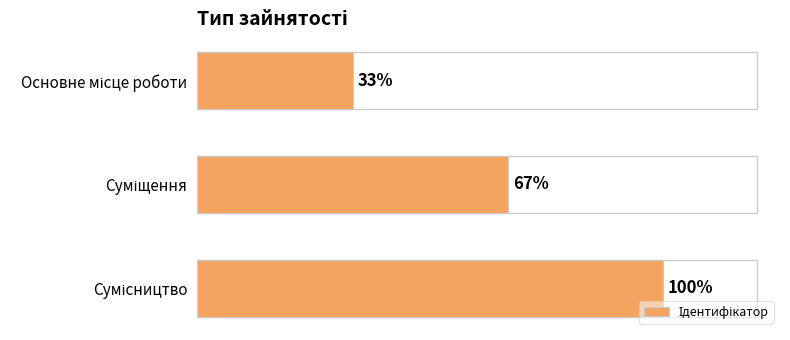

Are the bars horizontal?

Yes